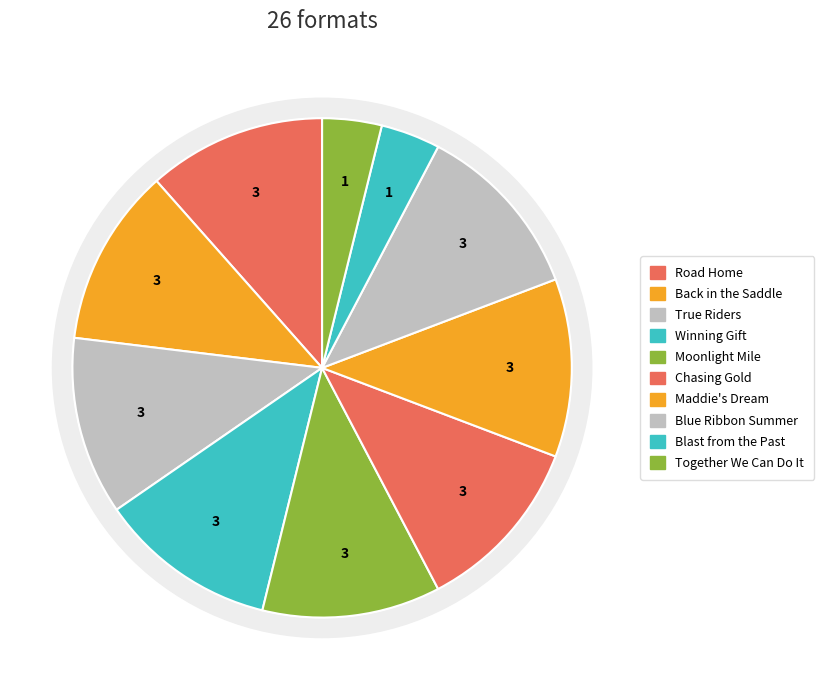

Do Blue Ribbon Summer and Back in the Saddle together represent more than half of the pie?

No